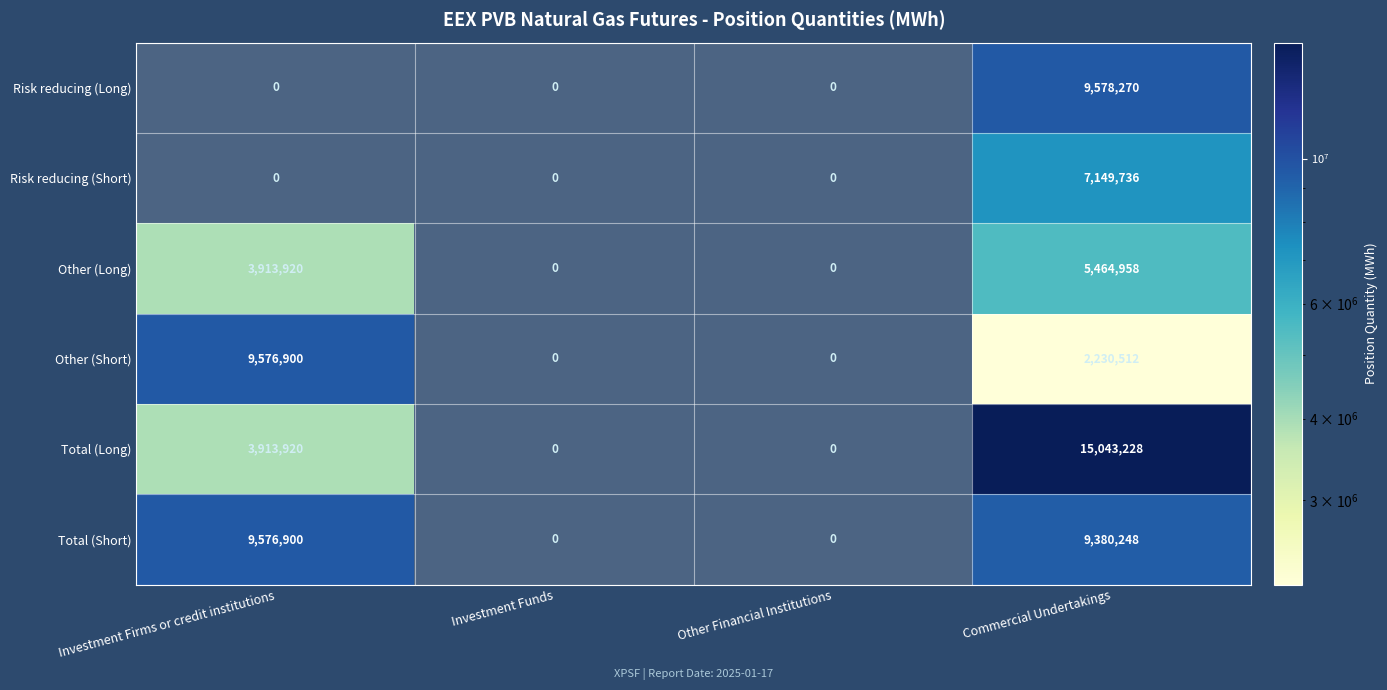

What value does the Other (Short) series have at Investment Firms or credit institutions, to the nearest 10?

9576900